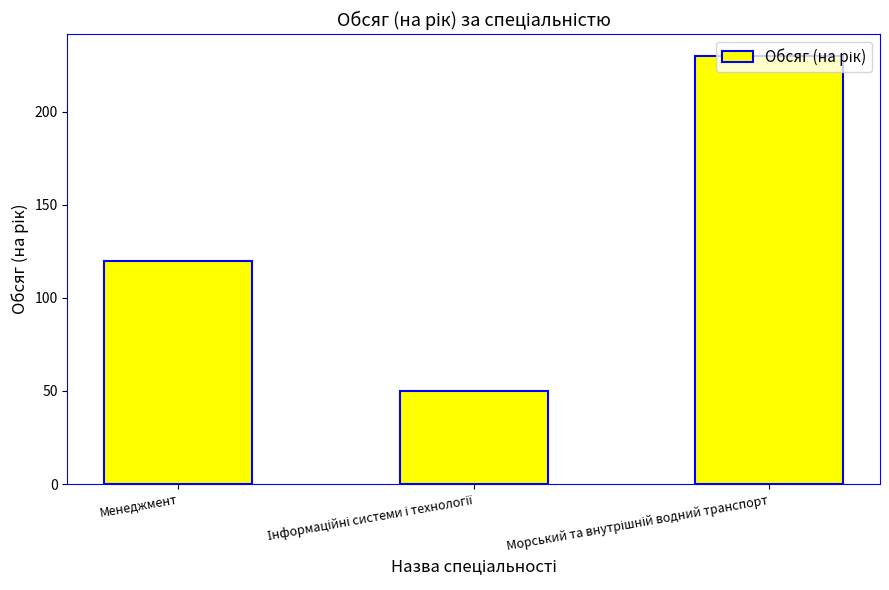

How many data points does each series have?

3